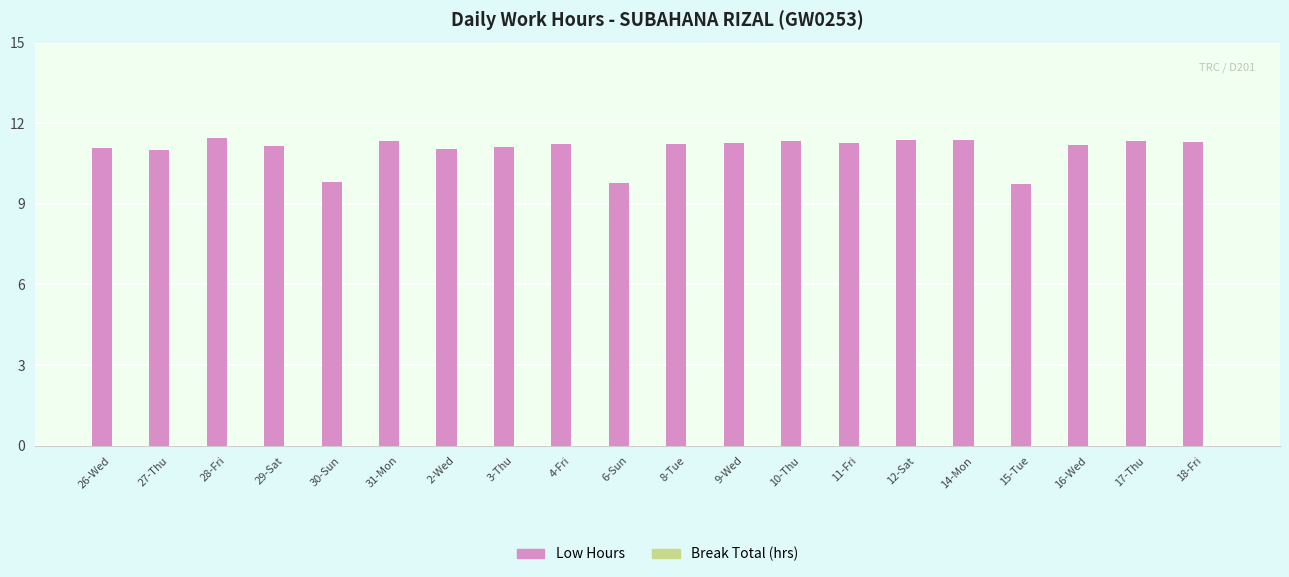

How many distinct data groups are displayed?

1